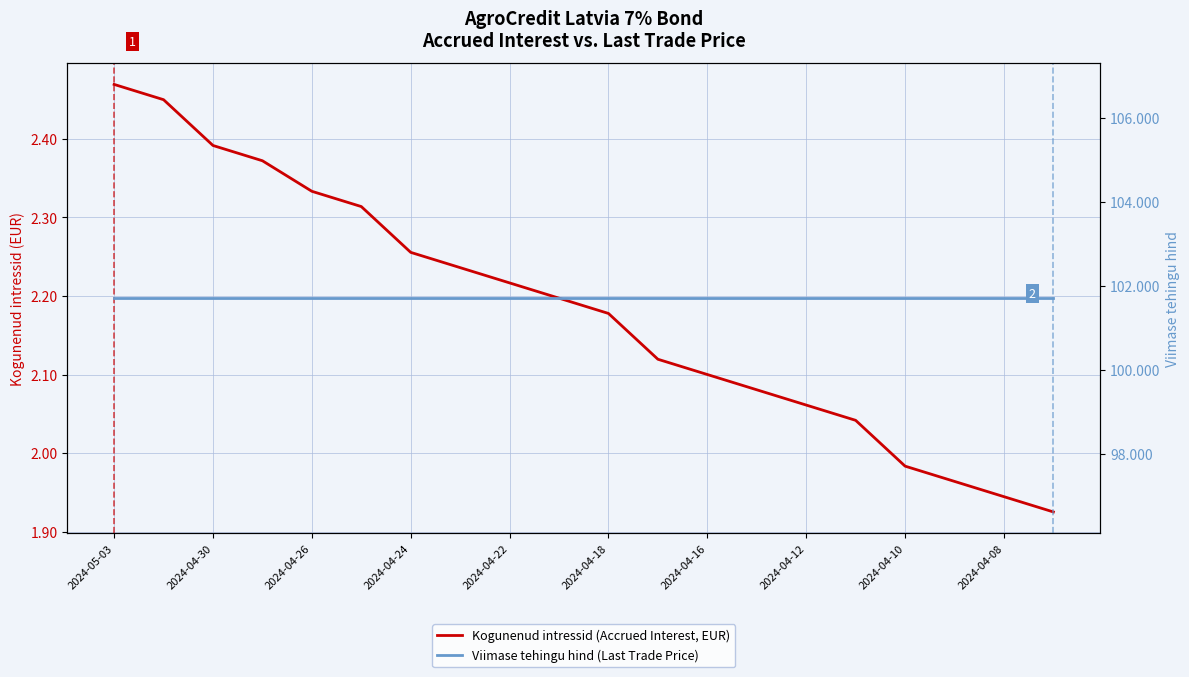

What is the value of the Kogunenud intressid (Accrued Interest, EUR) point at the 20th from the left?

1.9